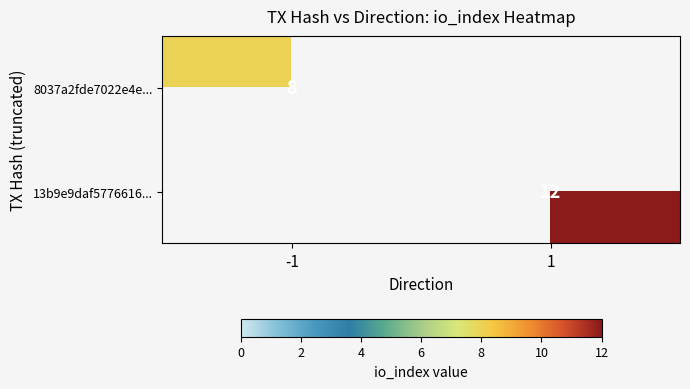

What is the greatest value displayed?

12.0